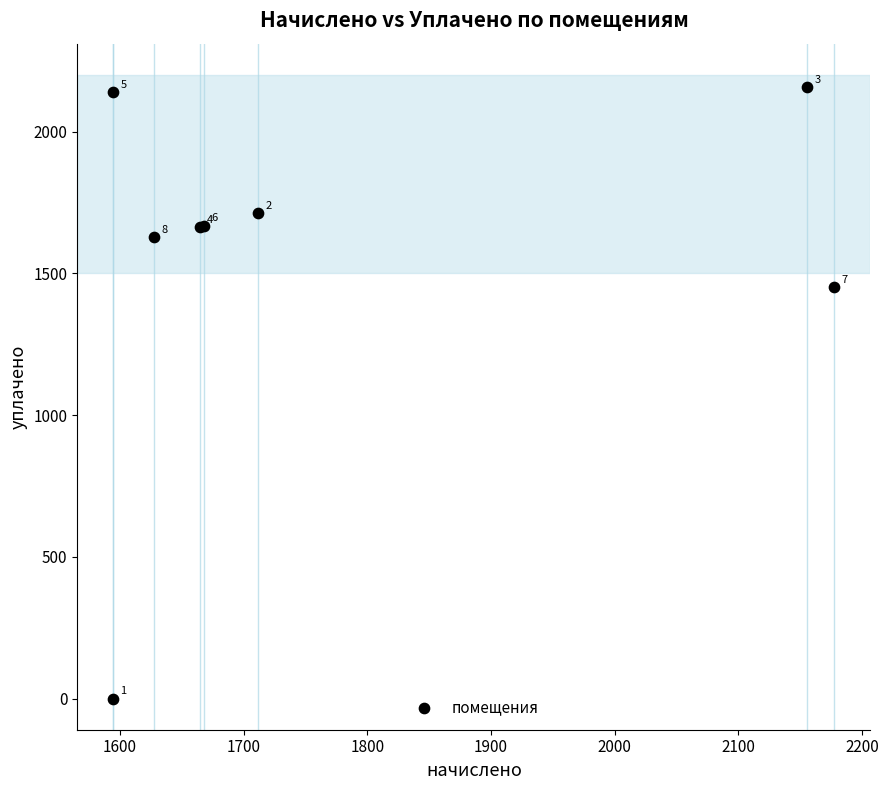

What Y value in the scatter plot is closest to 1077?

1451.7